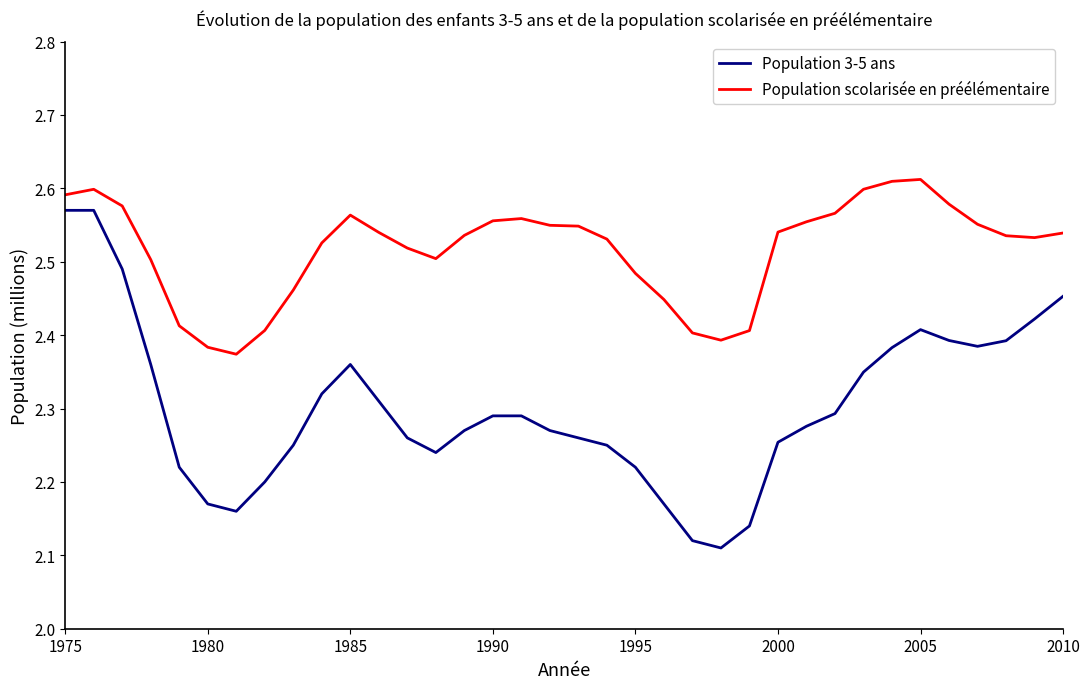

Which series has the largest range (max minus min)?

Population 3-5 ans